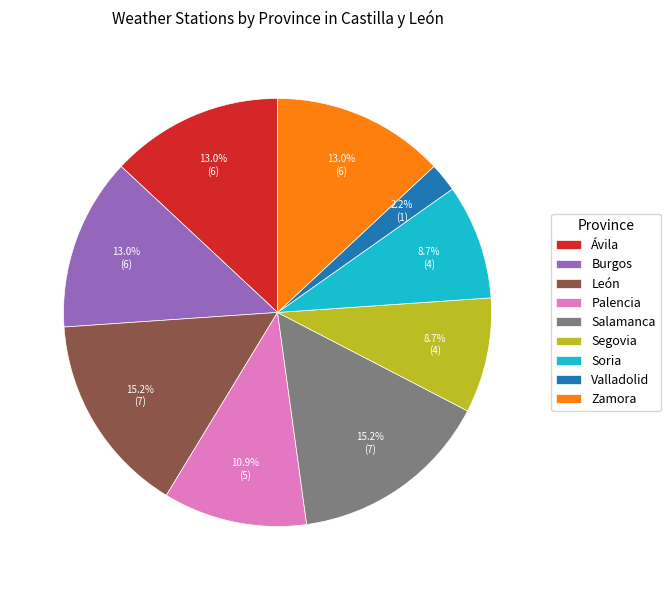

To the nearest percent, what is the difference between the largest and smallest slice percentages?

13%